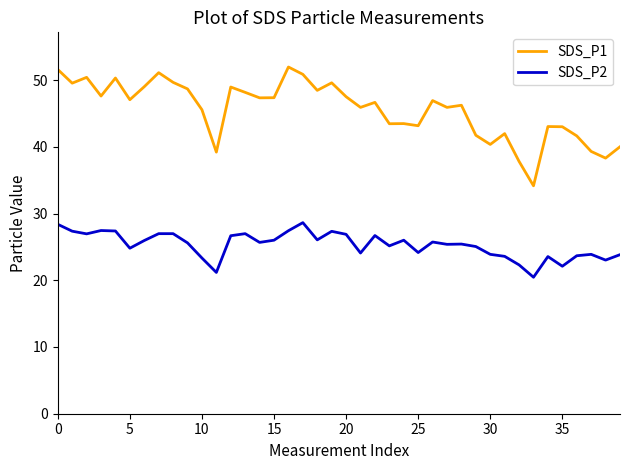

What is the difference between the maximum and minimum values in the SDS_P2 series?

8.2